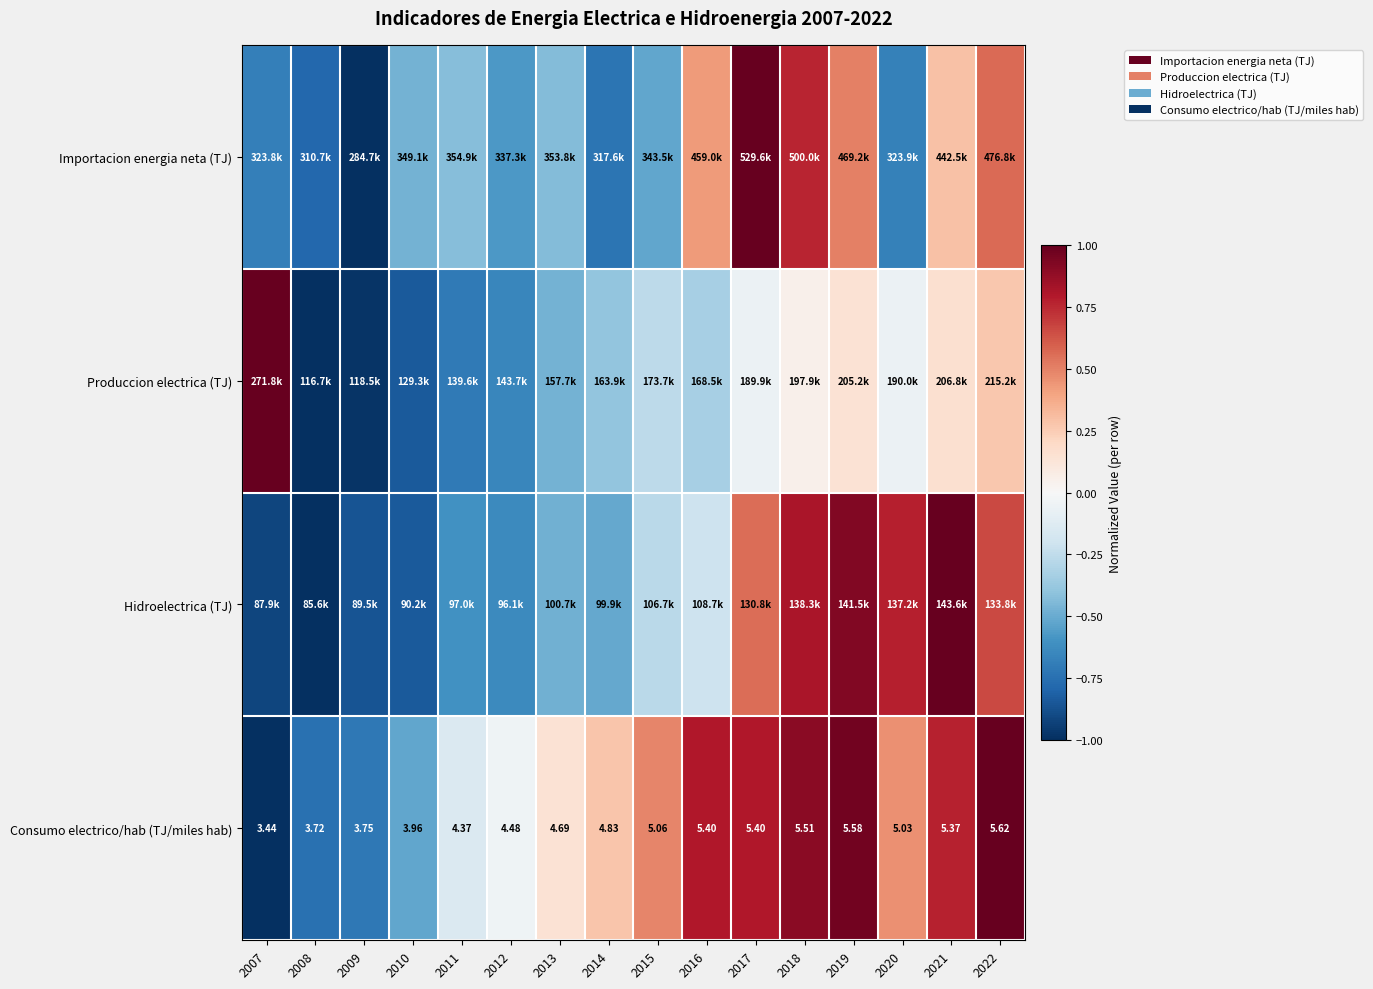

At which label is Importacion energia neta (TJ) closest to 0?

2021